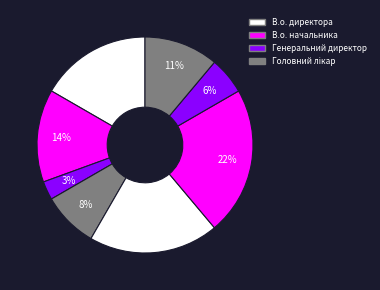

Is there a majority slice in this chart?

No